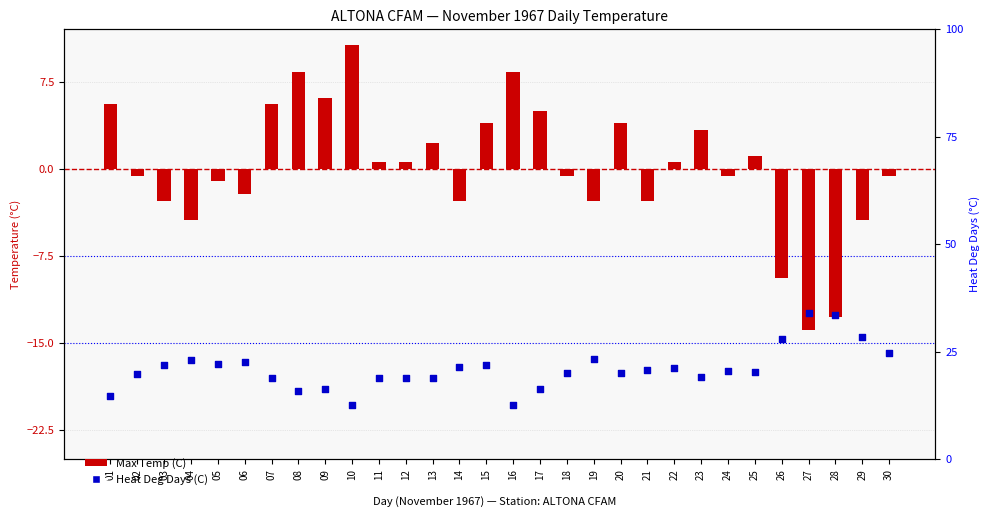

At how many categories does at least one series exceed 17?

24